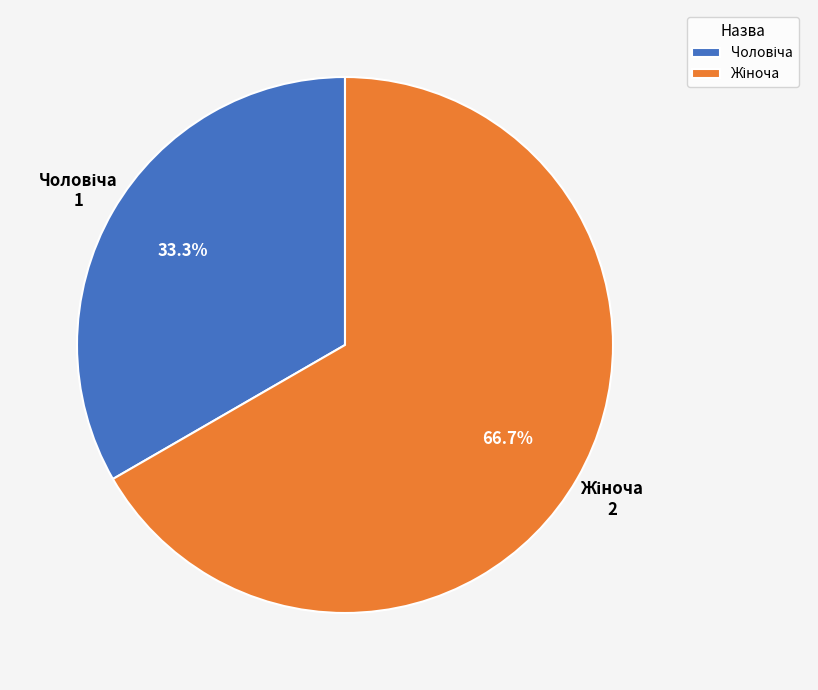

Is there any slice that represents more than half of the pie?

Yes